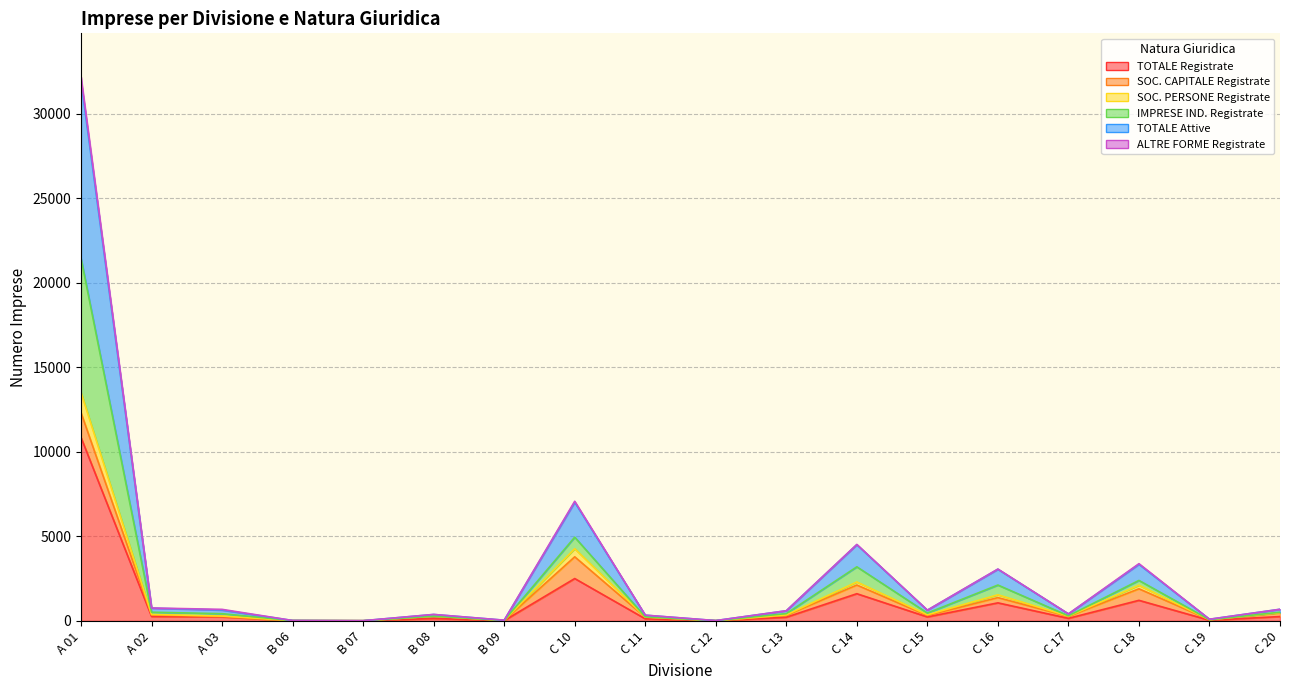

Read the TOTALE Attive value at C 15, to the nearest 10.

630